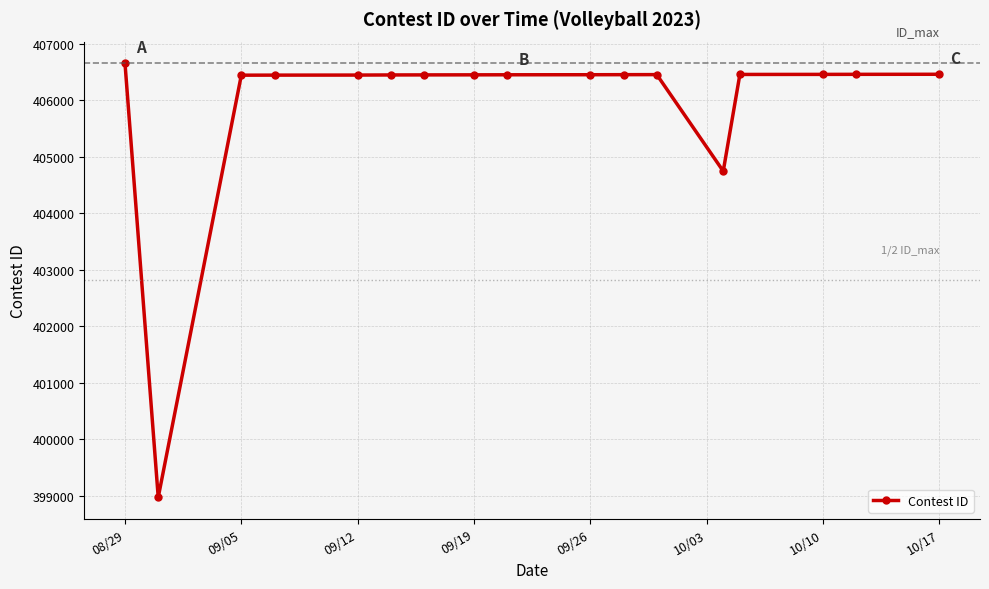

What is the maximum value shown in the chart?

406656